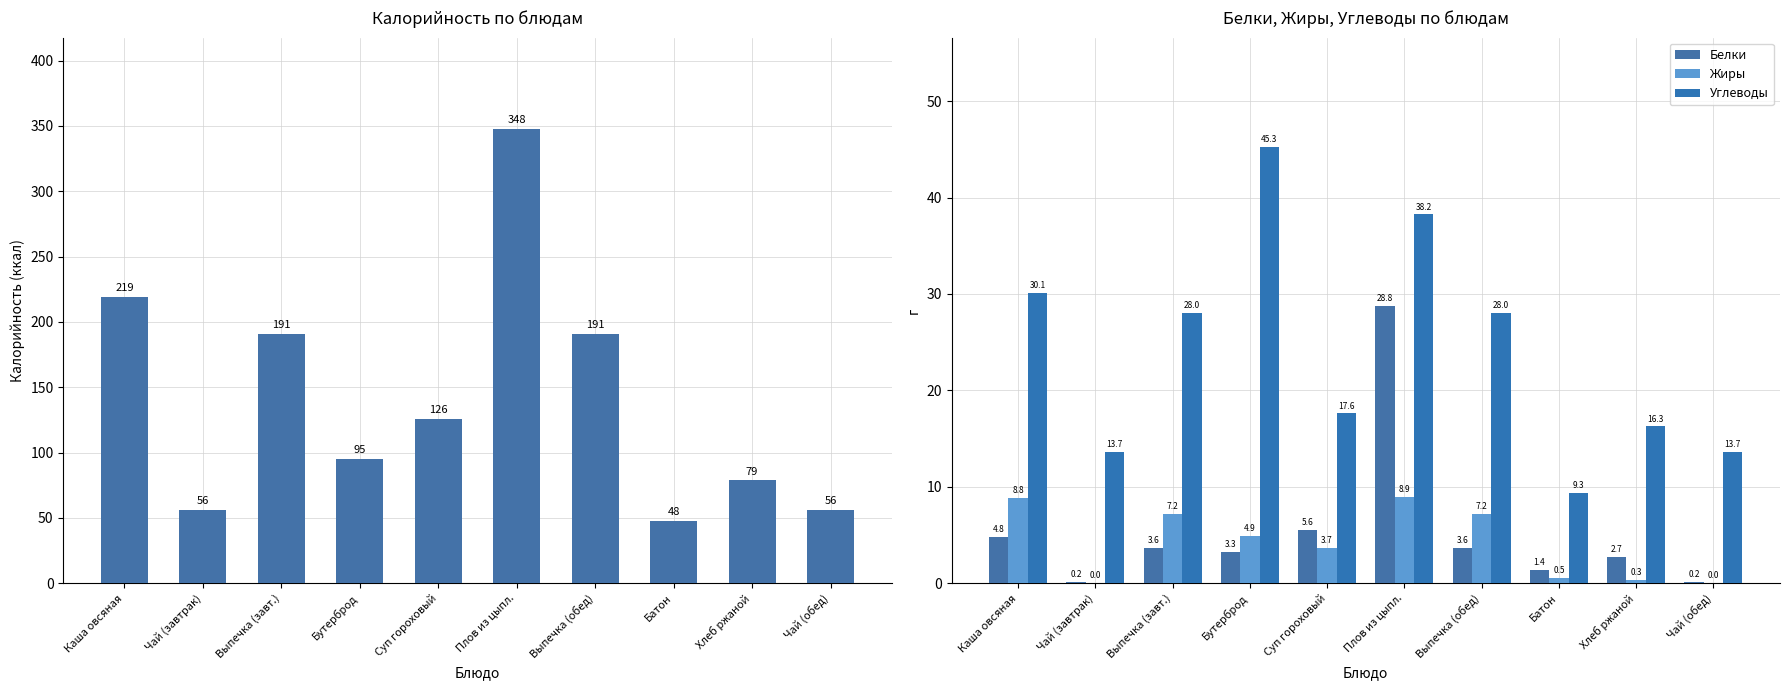

Between Бутерброд and Хлеб ржаной, which is larger?

Бутерброд